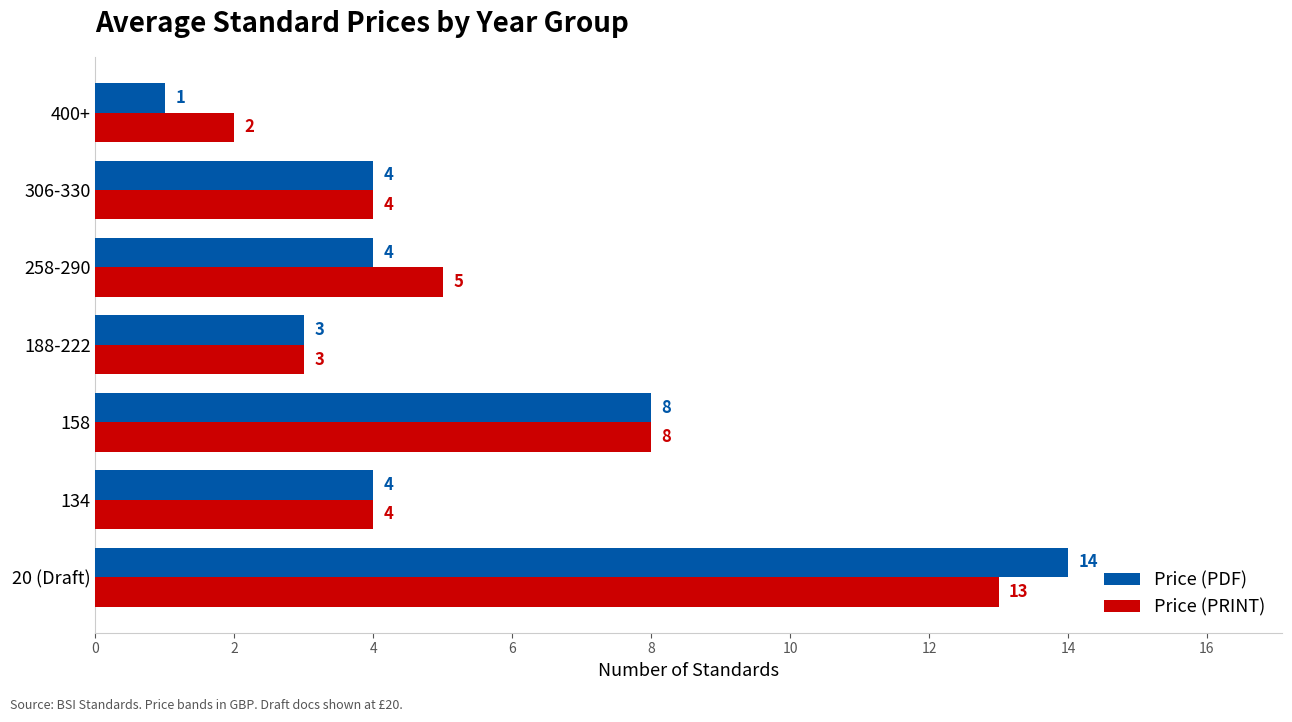

What is the maximum value shown in the chart?

14